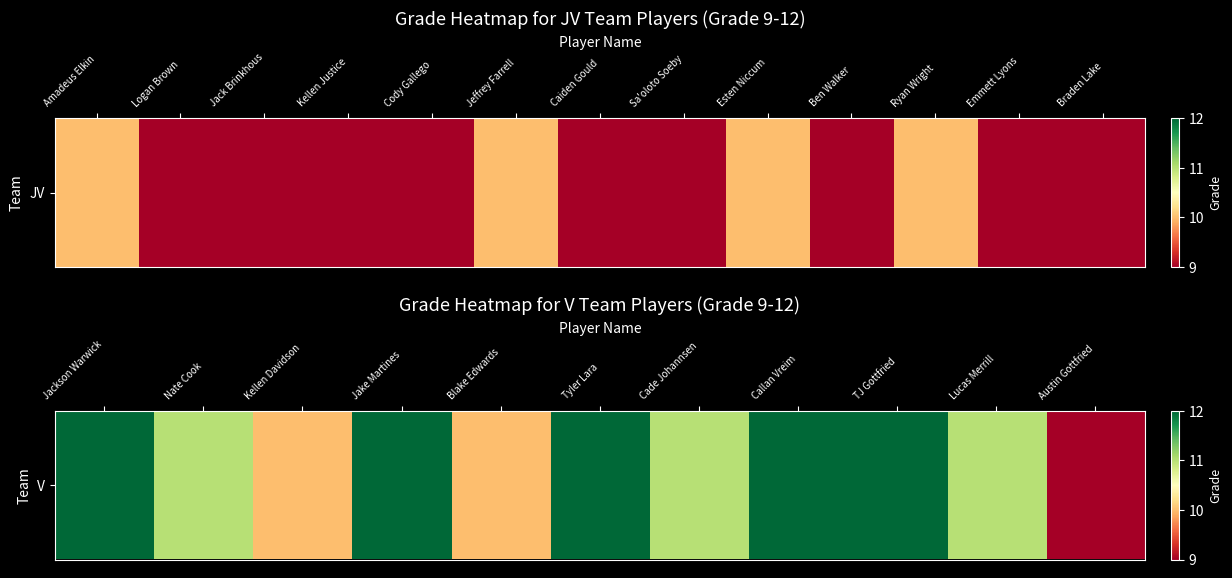

How many categories are shown in the chart?

11